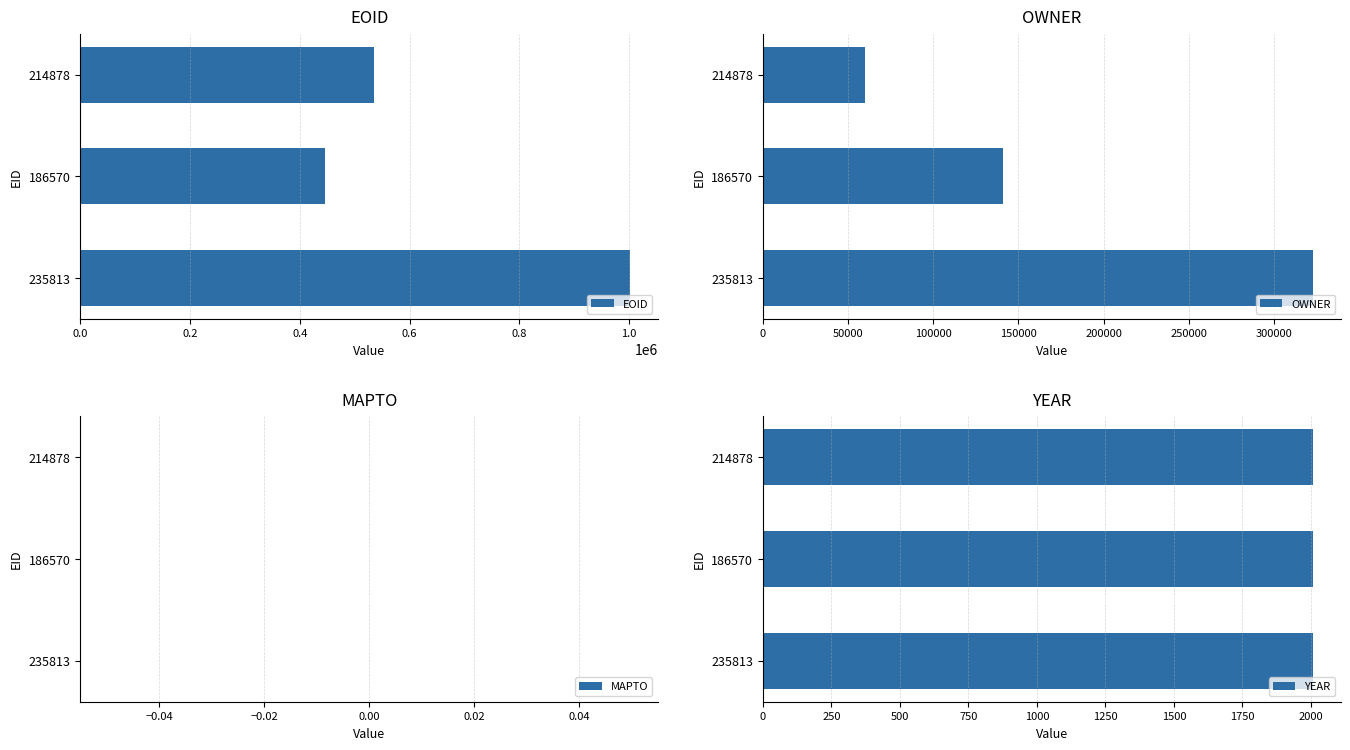

What is the average value of the EOID series?

660625